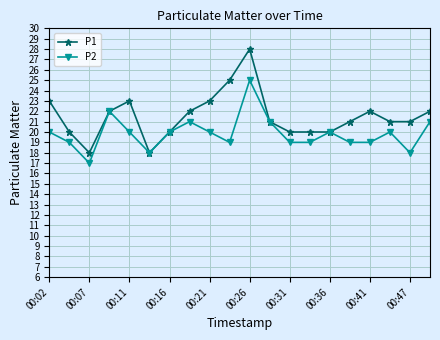

How many lines are shown in the chart?

2